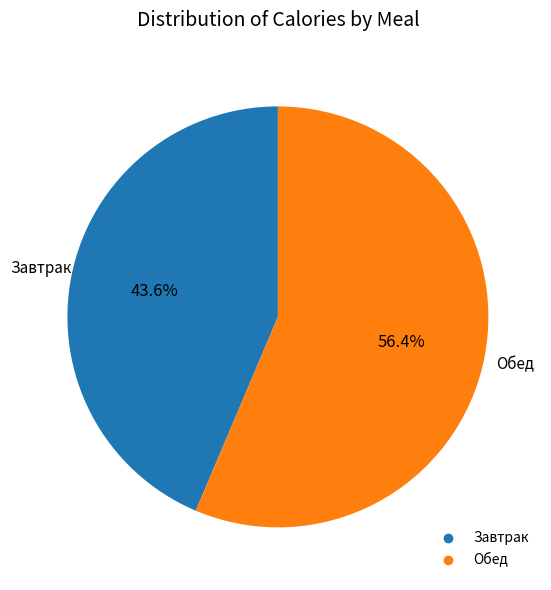

Does any single category account for the majority?

Yes